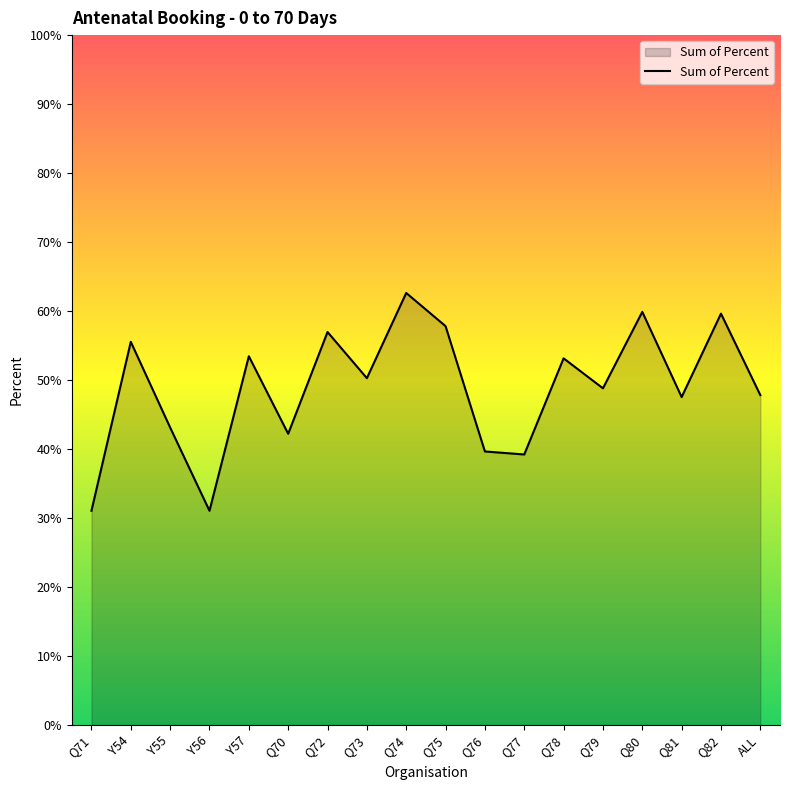

Count the values in the range 0 to 1.

18